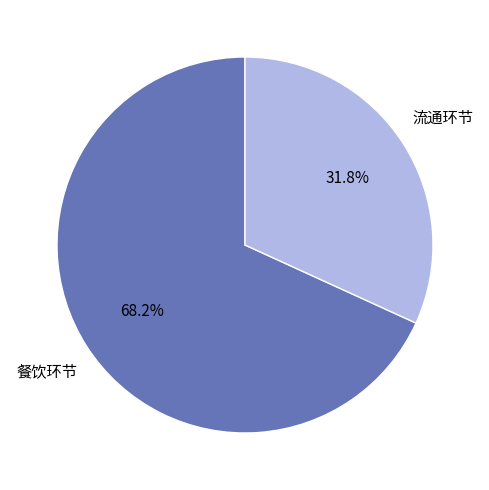

Between 餐饮环节 and 流通环节, which is larger?

餐饮环节